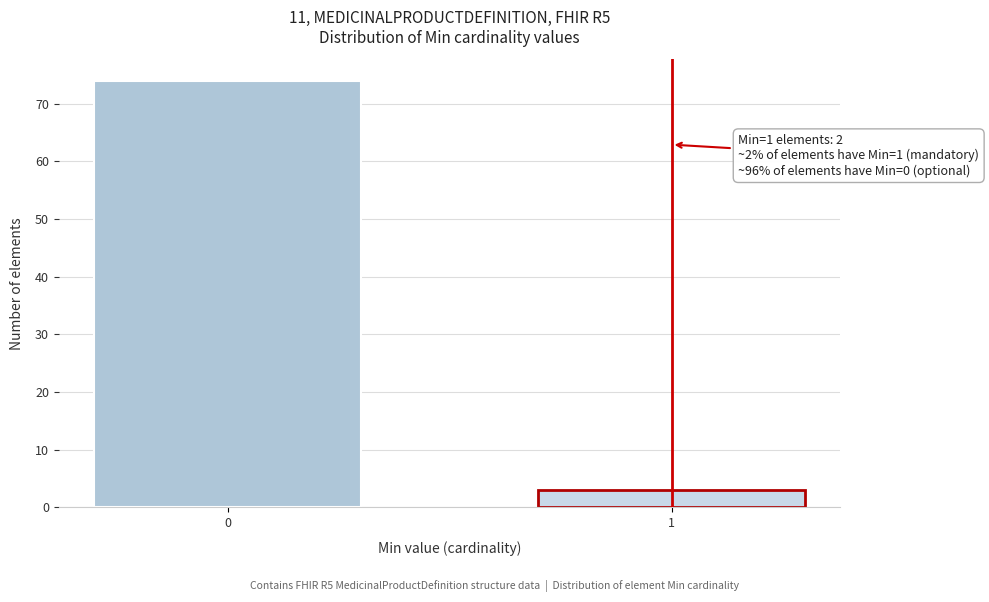

Reading left to right, extract all data points from this chart.

74	3